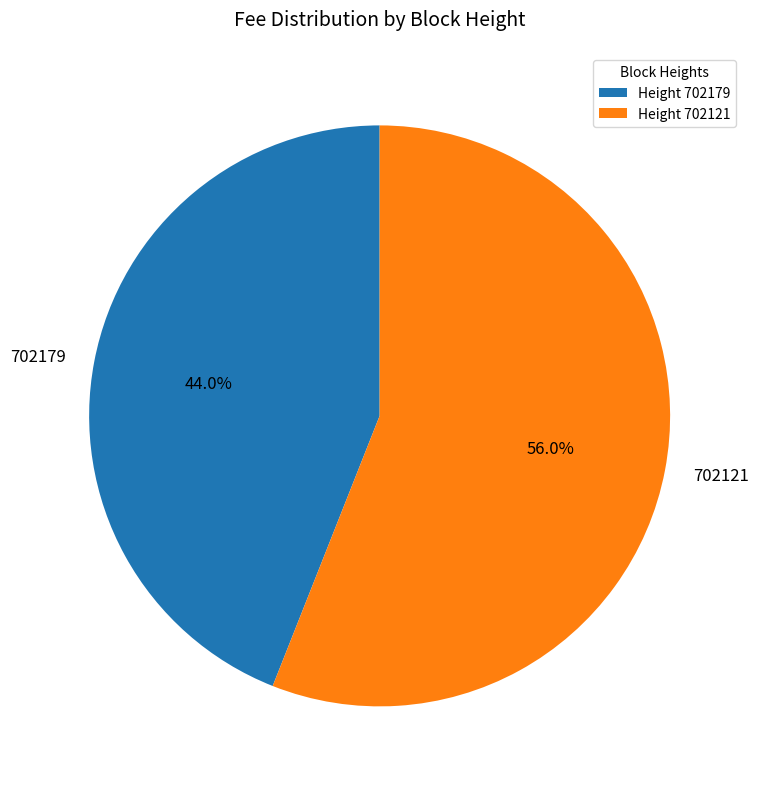

True or false: 702121 accounts for 56% of the total.

True